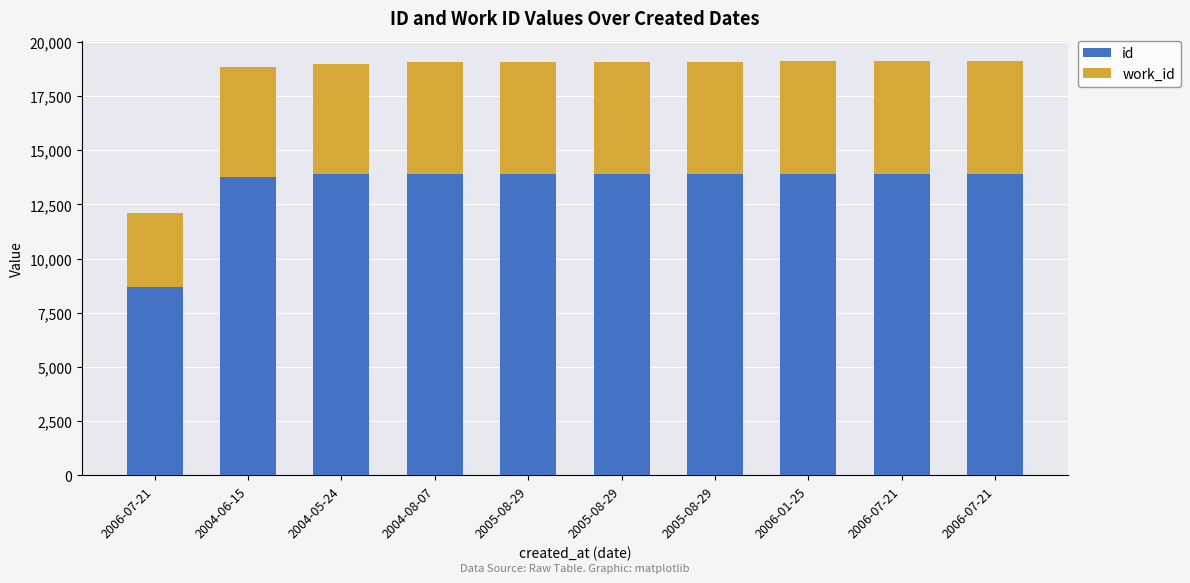

Which series has the largest total across all categories?

id